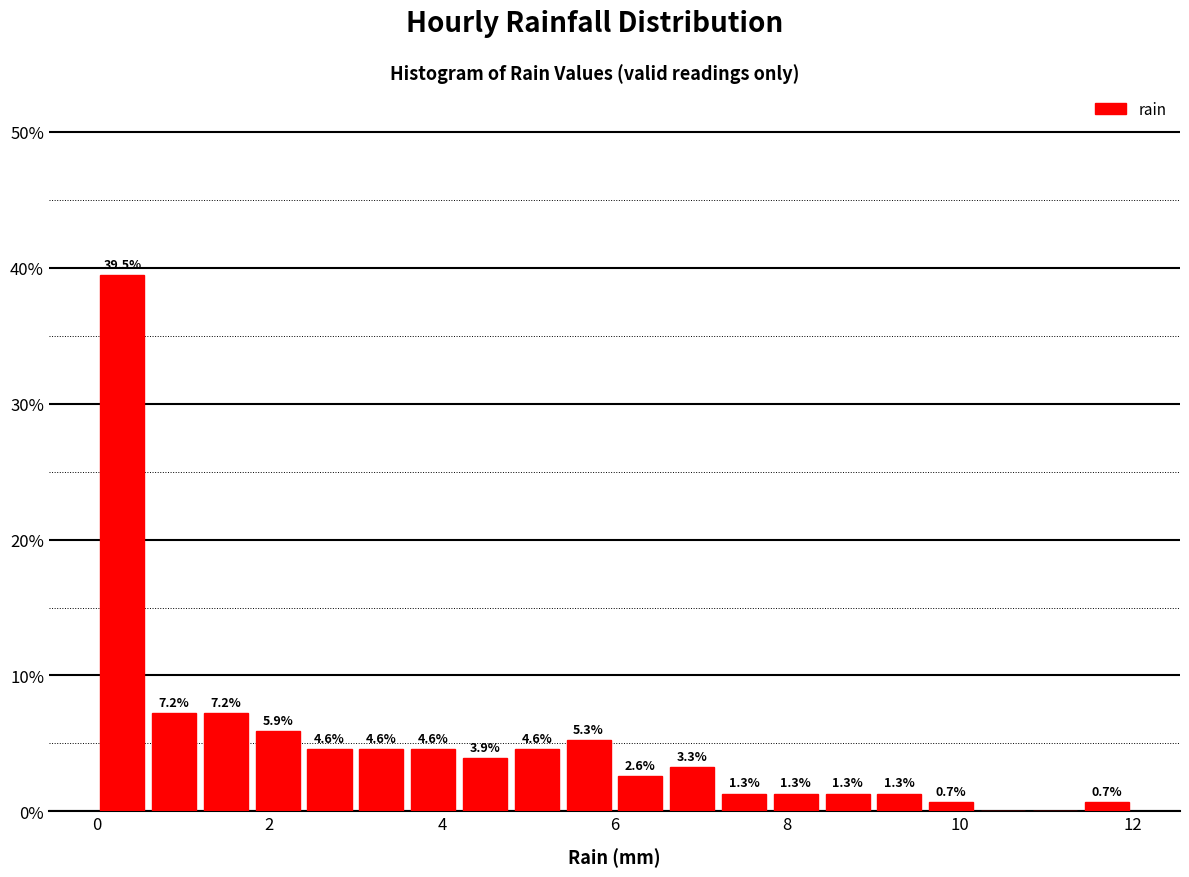

Around what value on the x-axis is the tallest bar? Give the approximate position of its centre, as read against the axis.

0.4